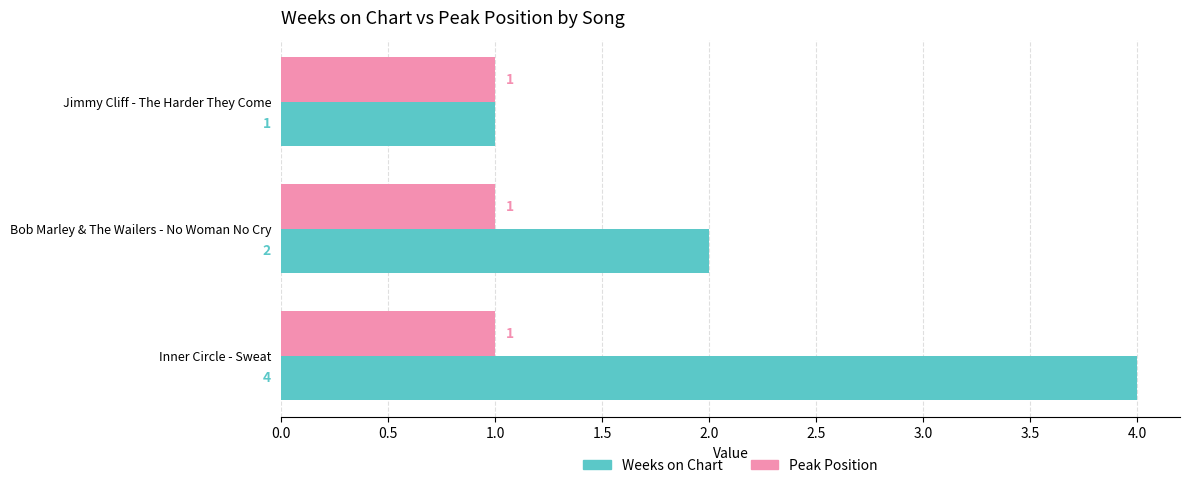

What is the maximum value for Peak Position?

1